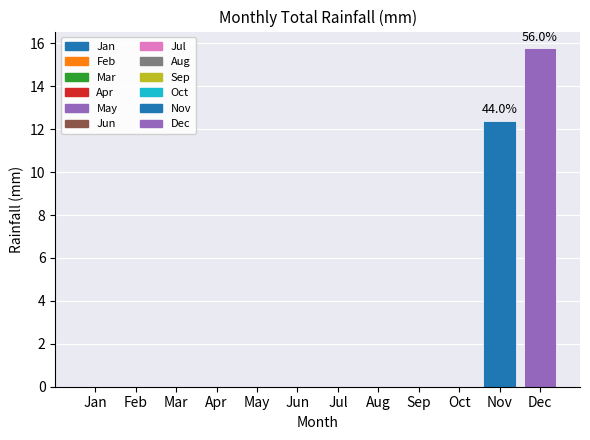

What is the sum of all values?

28.2